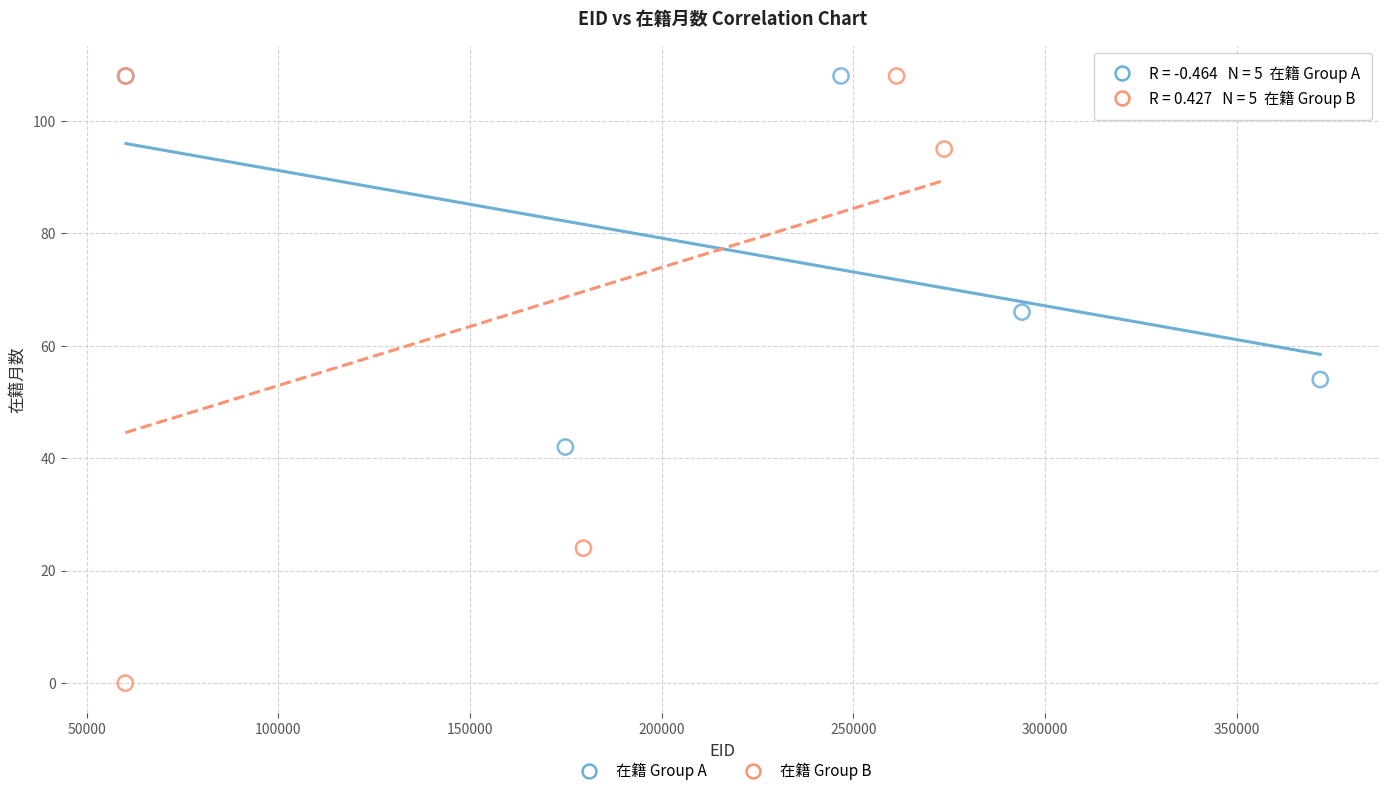

Which series reaches the minimum Y coordinate?

在籍 Group B